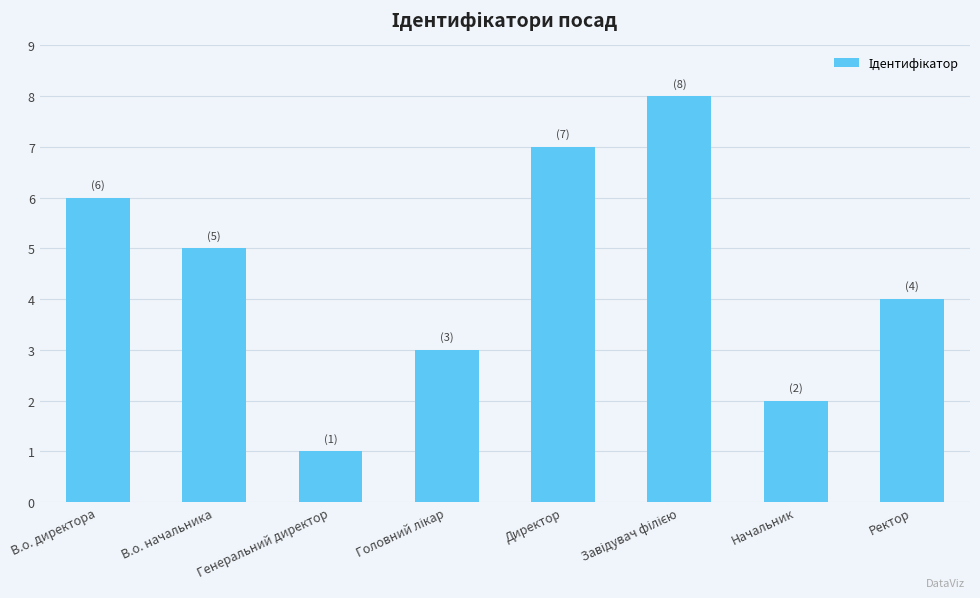

True or false: the data shows 3 at Ректор.

False